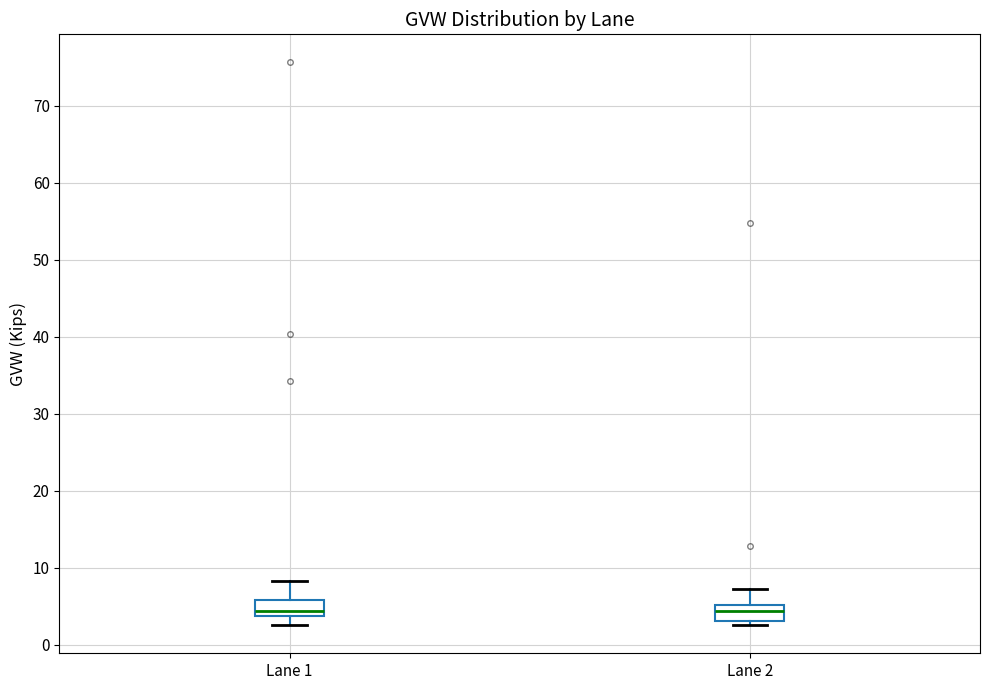

Reading left to right, transcribe this box plot: for each box, give where its median line is, the range the box spans, and where its two whiskers end, as read against the y-axis. The values are not printed on the chart, so give them approximately, as read against the axis.

Lane 1: median 4 (just above the box's lower edge), box 4 to 6, whiskers 3 to 8
Lane 2: median 4, box 3 to 5, whiskers 3 (just below the box's lower edge) to 7